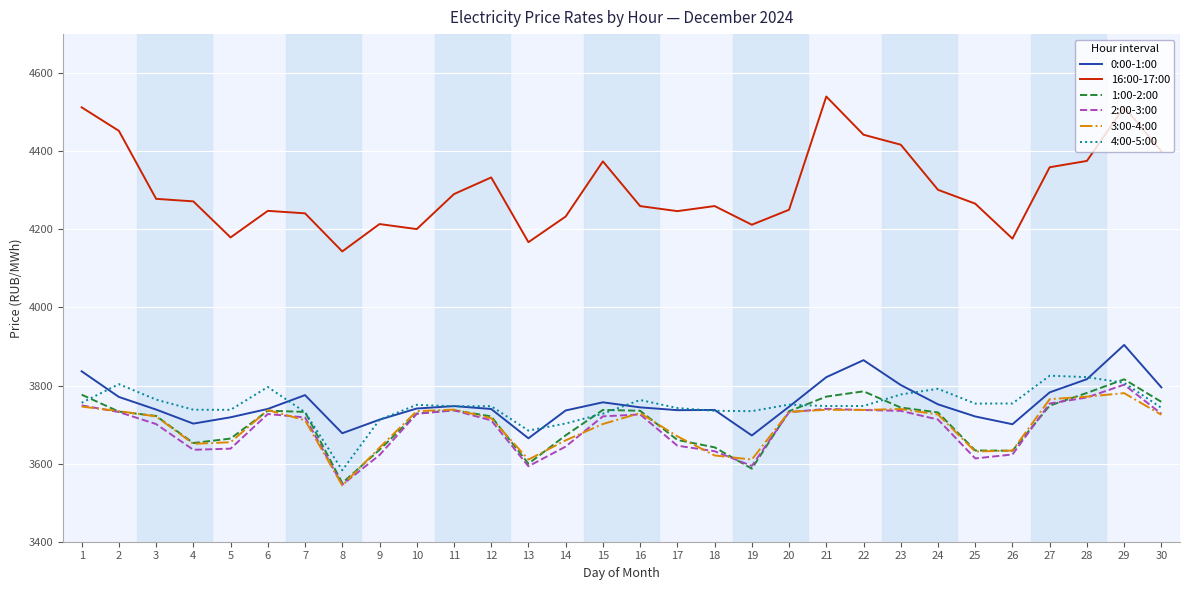

At which category does the chart reach its peak across all series?

21